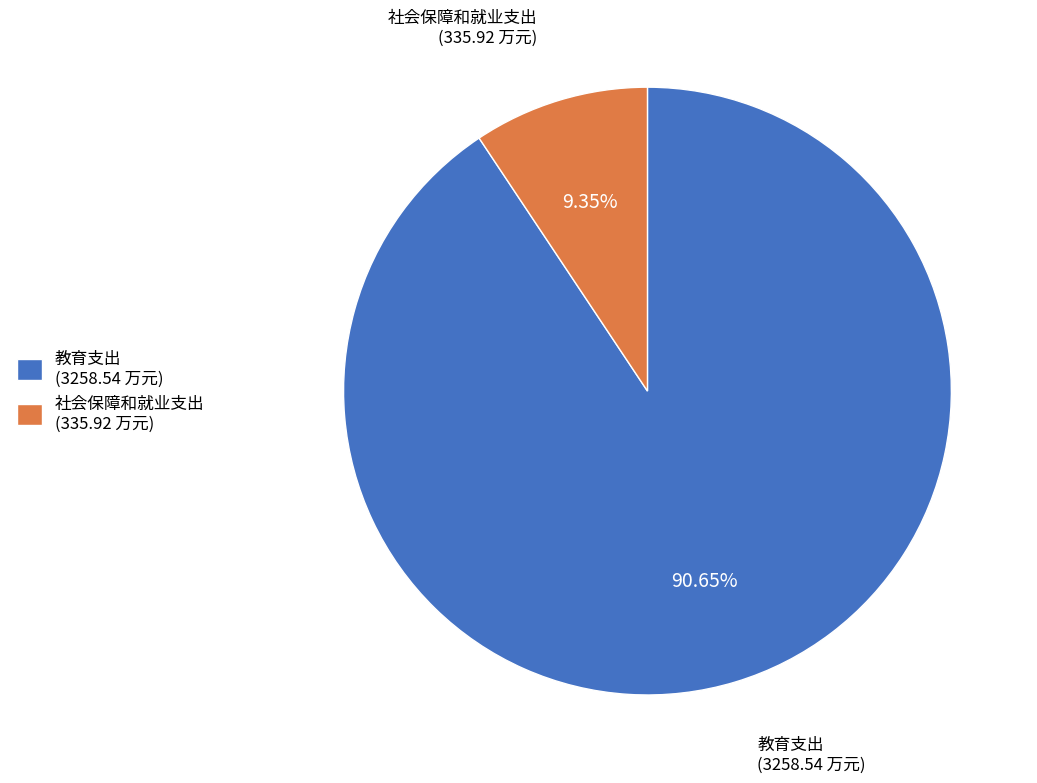

To the nearest percent, what portion does 教育支出 represent?

91%